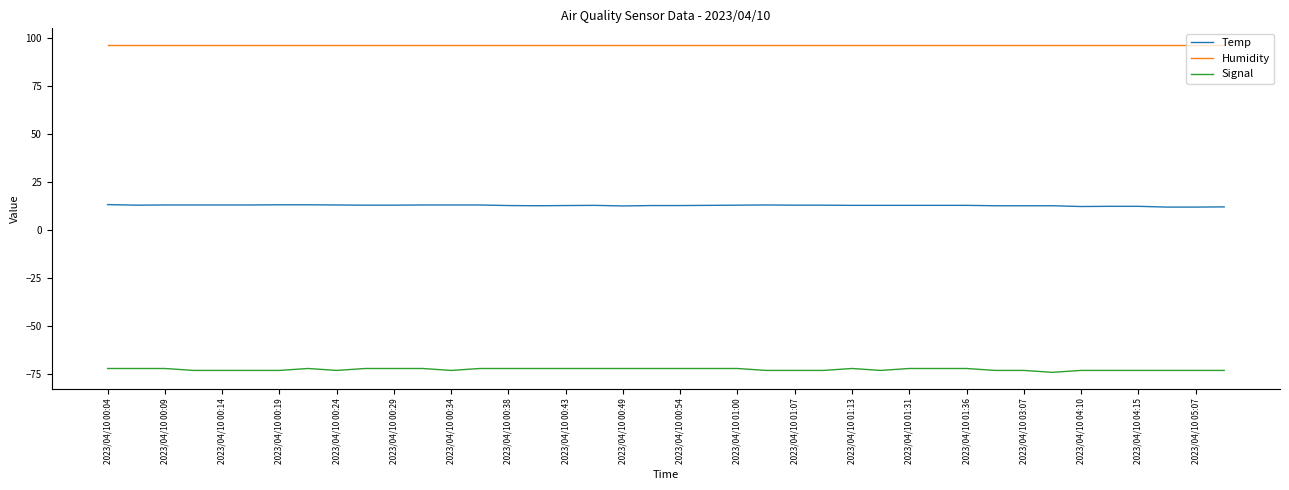

True or false: Signal and Humidity cross at least once.

False